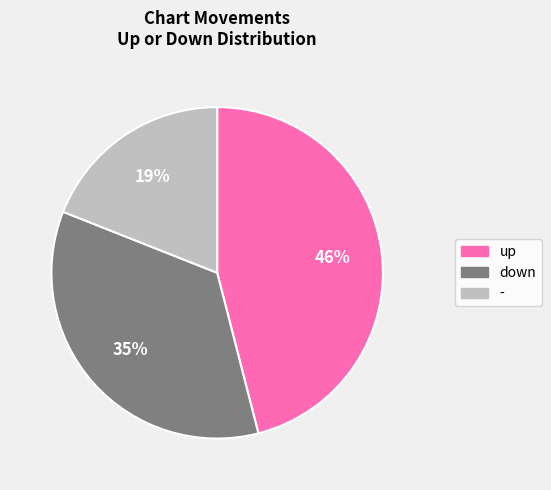

To the nearest percent, what is the combined percentage of up and -?

65%